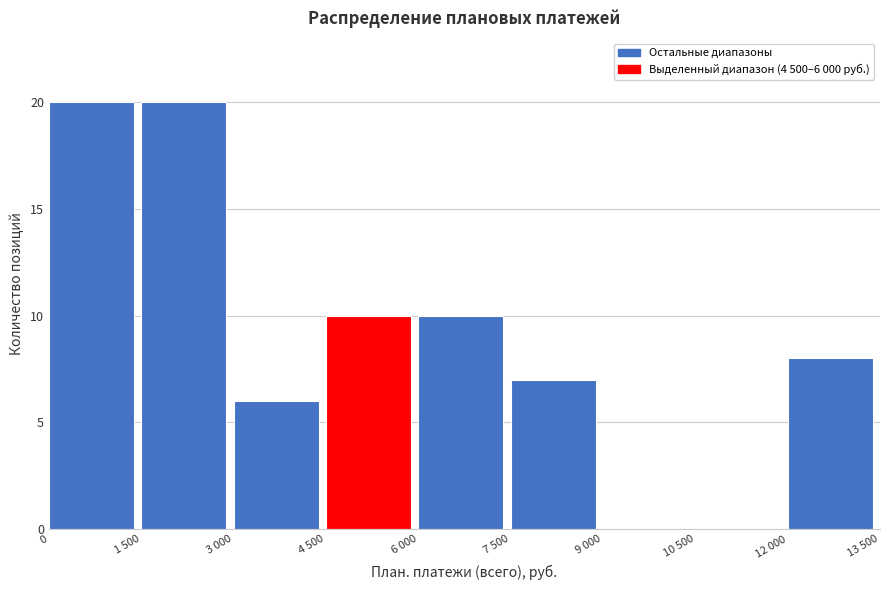

Reading left to right, what are all the values shown in this chart?

0=20	1 500=20	3 000=6	4 500=10	6 000=10	7 500=7	9 000=0	10 500=0	12 000=8